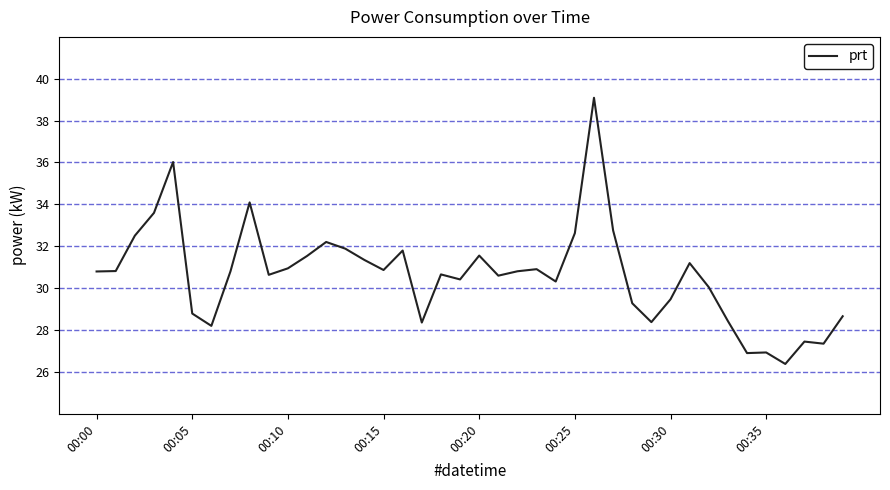

What is the smallest value displayed?

26.4